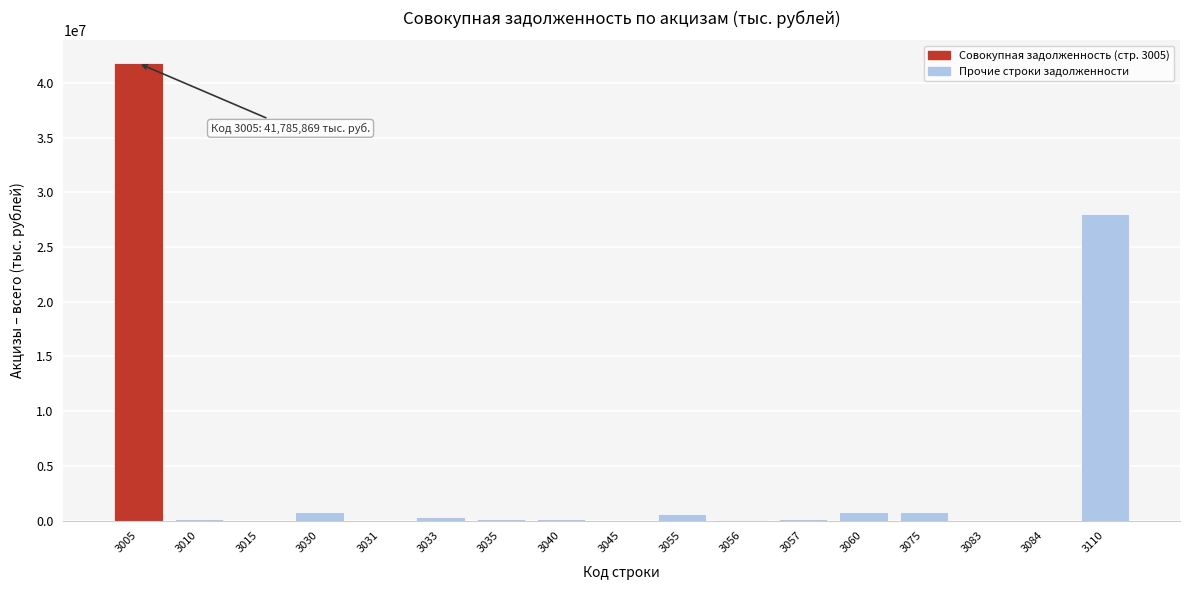

What is the greatest value displayed?

41785869